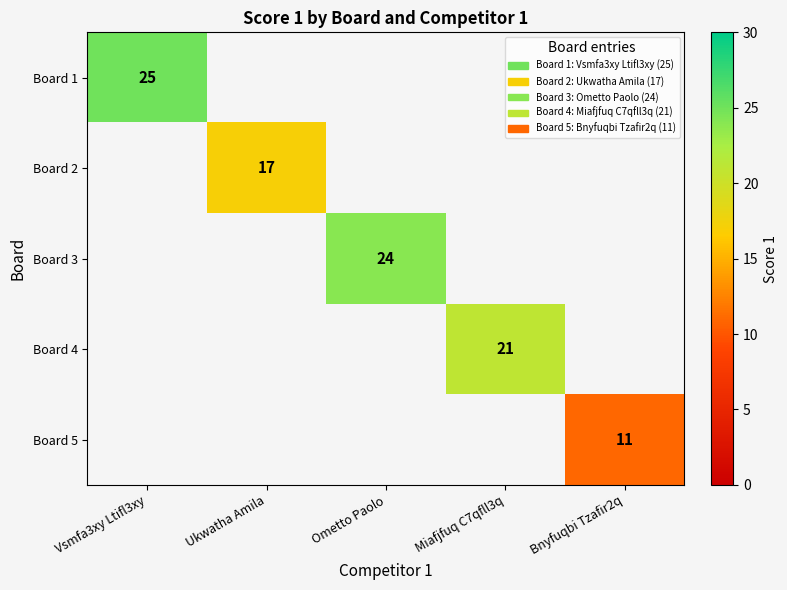

The value of Board 2 at Ukwatha Amila is 17. True or false?

True